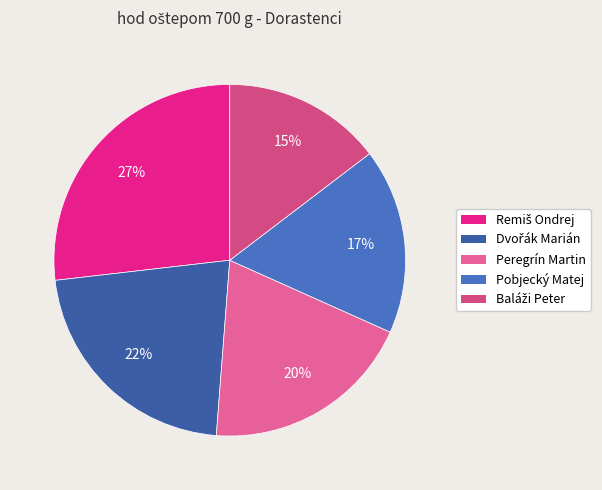

True or false: Baláži Peter accounts for 15% of the total.

True